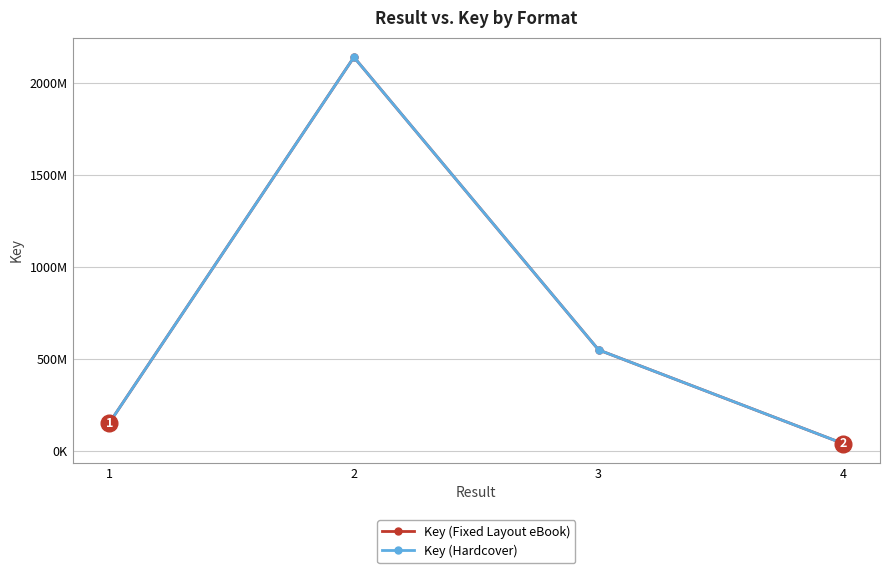

How many interior local peaks does the Key (Hardcover) series have?

1